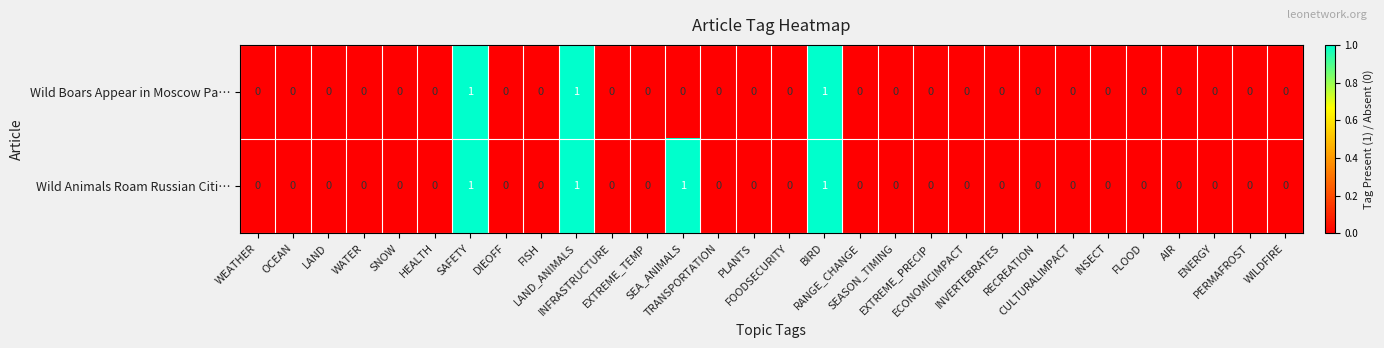

Which series has the largest total across all categories?

Wild Animals Roam Russian Citi…